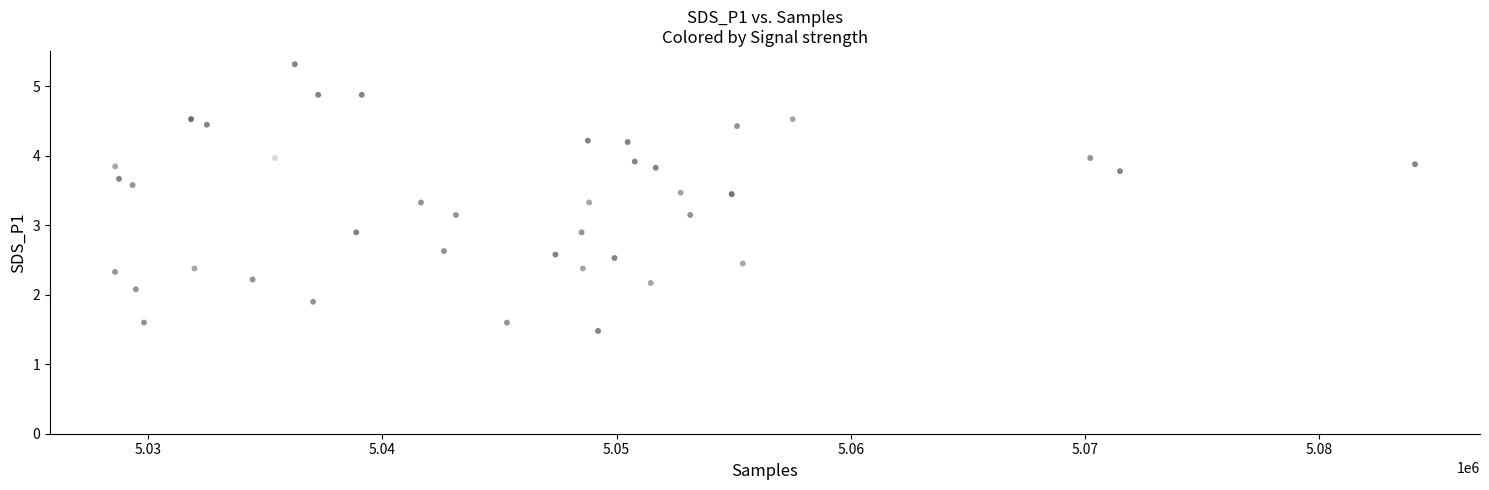

What is the range of X values (max minus min)?

55491.0